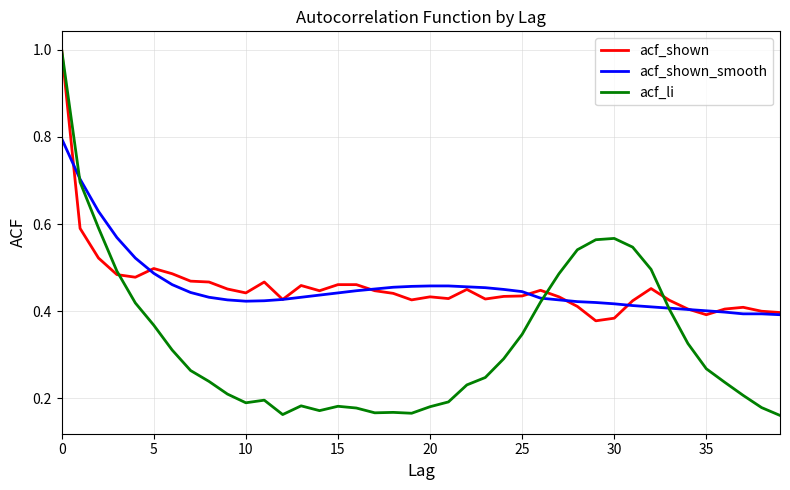

Which series has the largest range (max minus min)?

acf_li